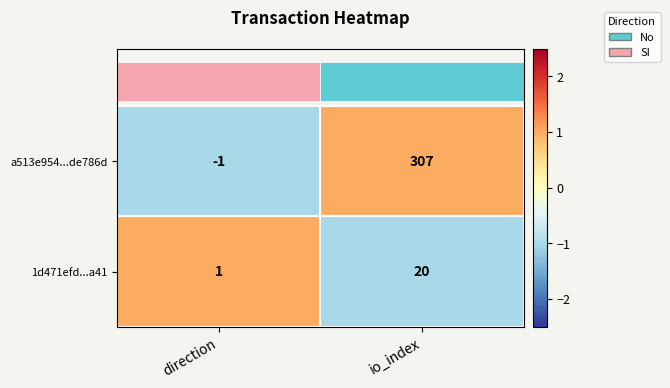

Where is 1d471efd...a41 nearest to the value 10?

direction